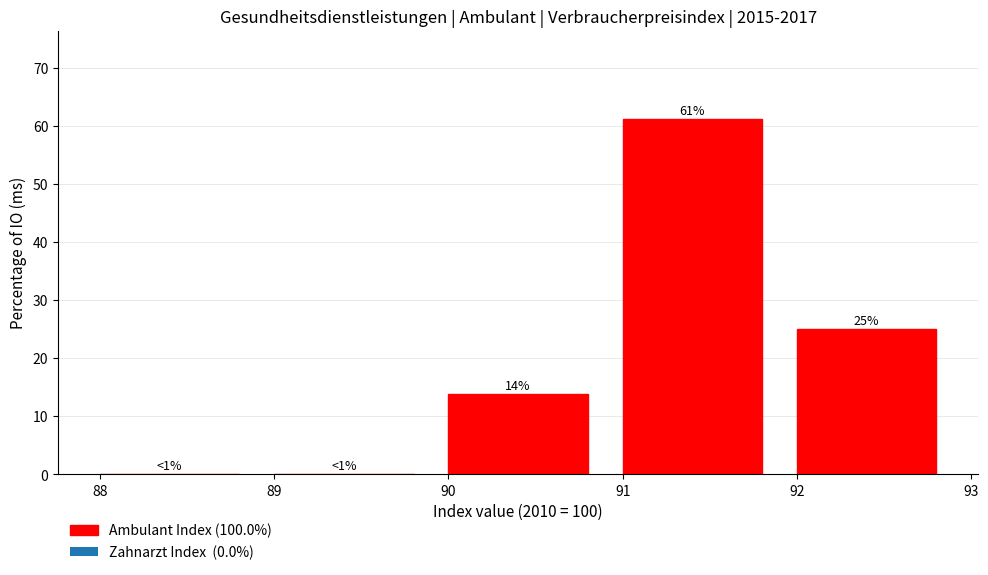

Which range on the x-axis has the tallest bar?

91 to 92